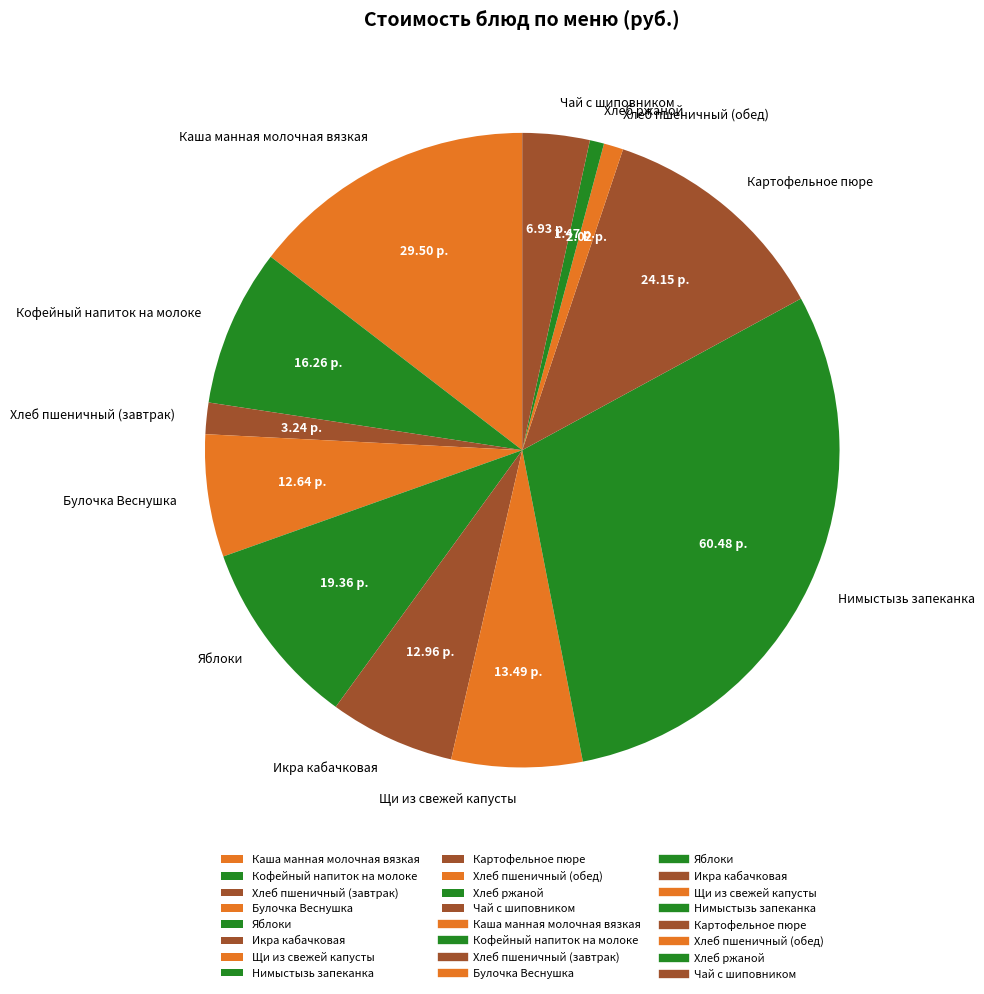

Which has a higher value, Икра кабачковая or Хлеб ржаной?

Икра кабачковая